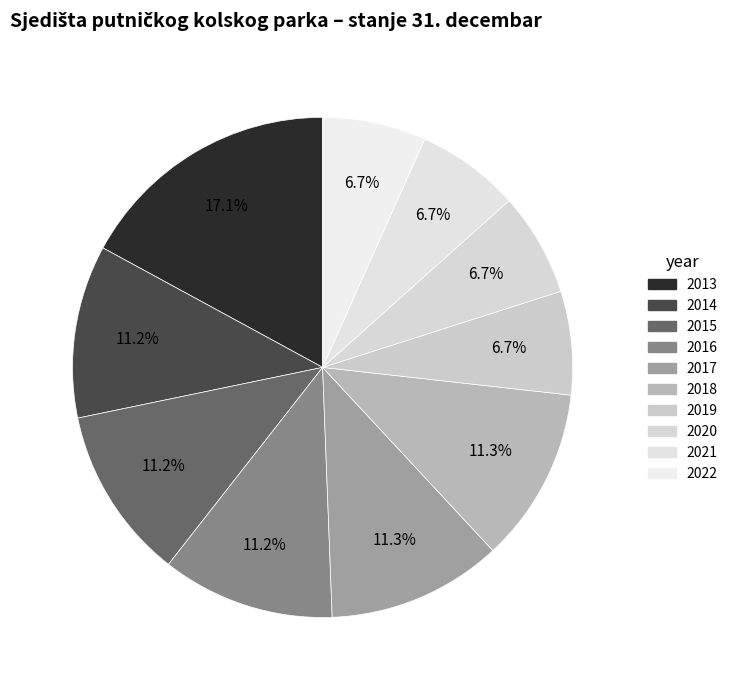

To the nearest percent, what is the average slice percentage?

10%